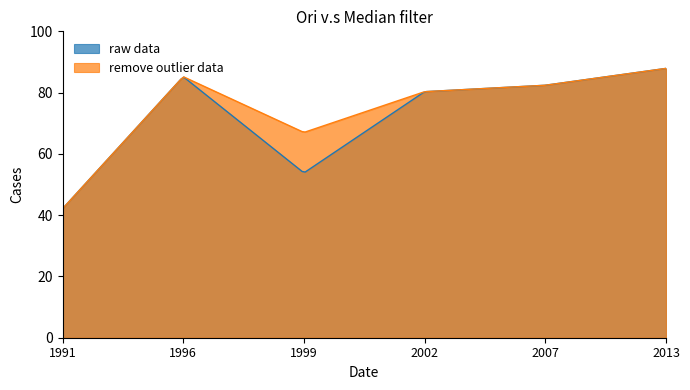

What is the smallest value displayed?

42.1